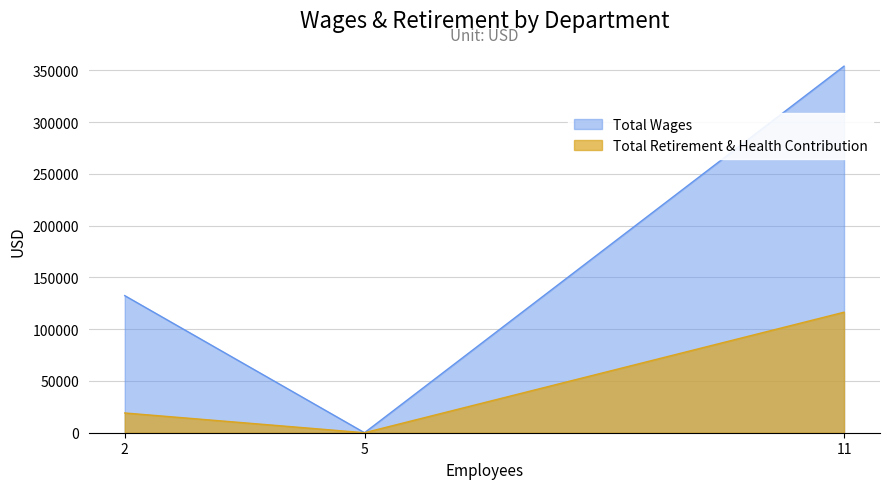

The value of Total Retirement & Health Contribution at Cemetery is 27628. True or false?

False